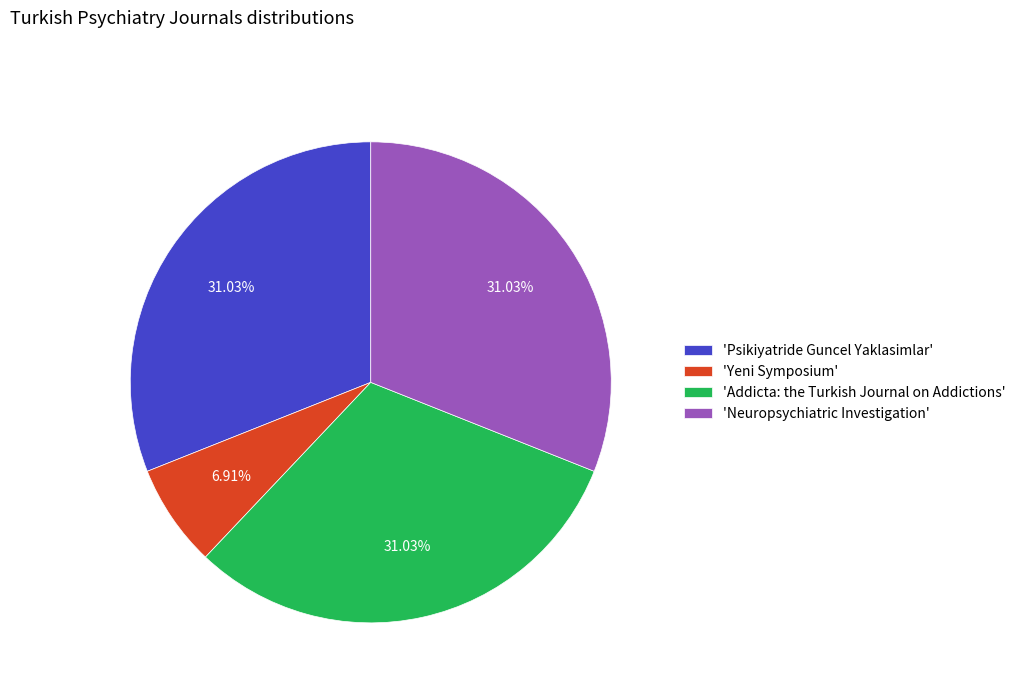

What is the smallest slice in the pie chart?

'Yeni Symposium'